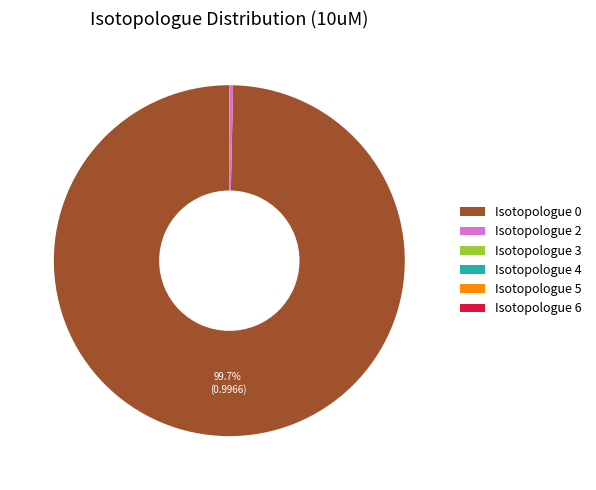

Is the sum of Isotopologue 0 and Isotopologue 2 greater than half?

Yes